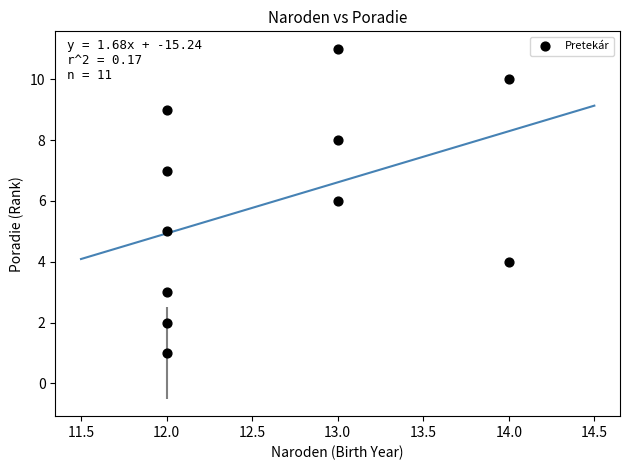

What is the range of Y values (max minus min)?

10